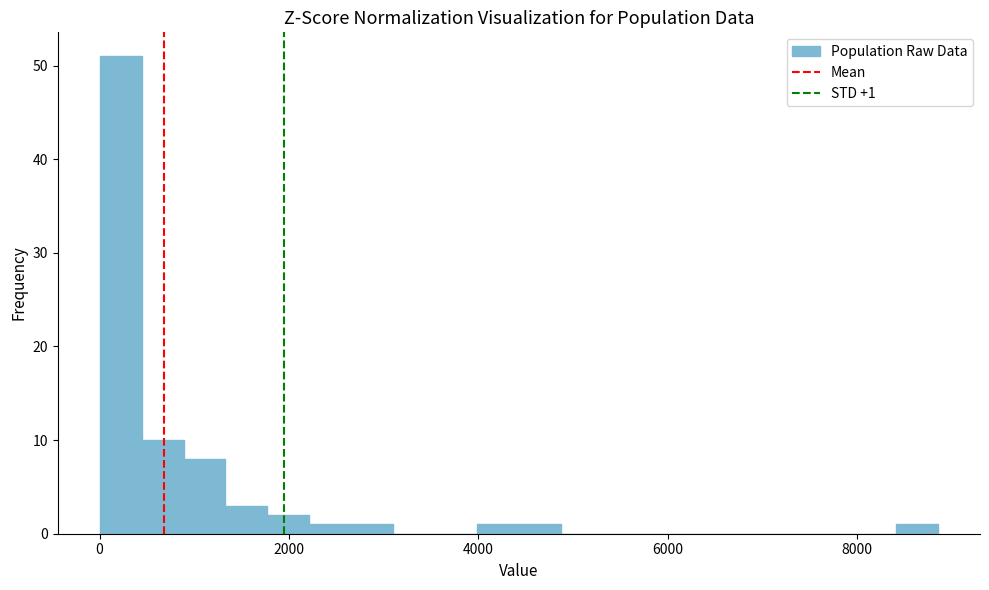

Read against the x-axis, roughly where is the centre of the tallest bar?

200